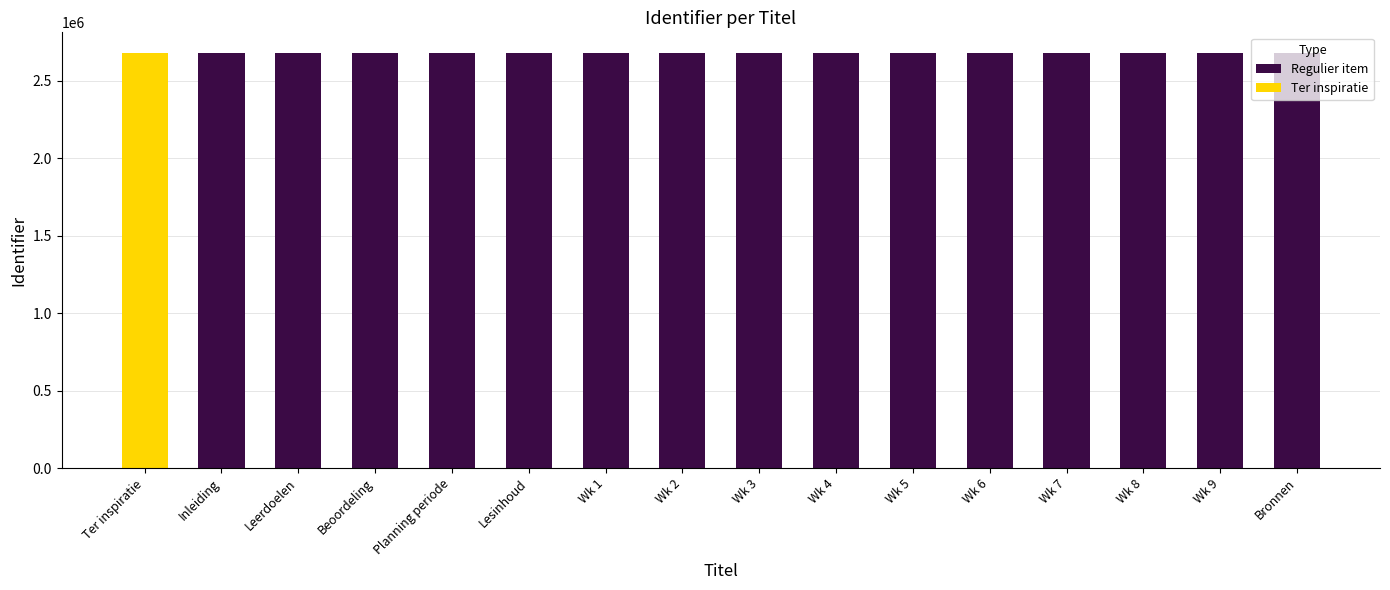

True or false: Regulier item has a value of 2679749 at Beoordeling.

True